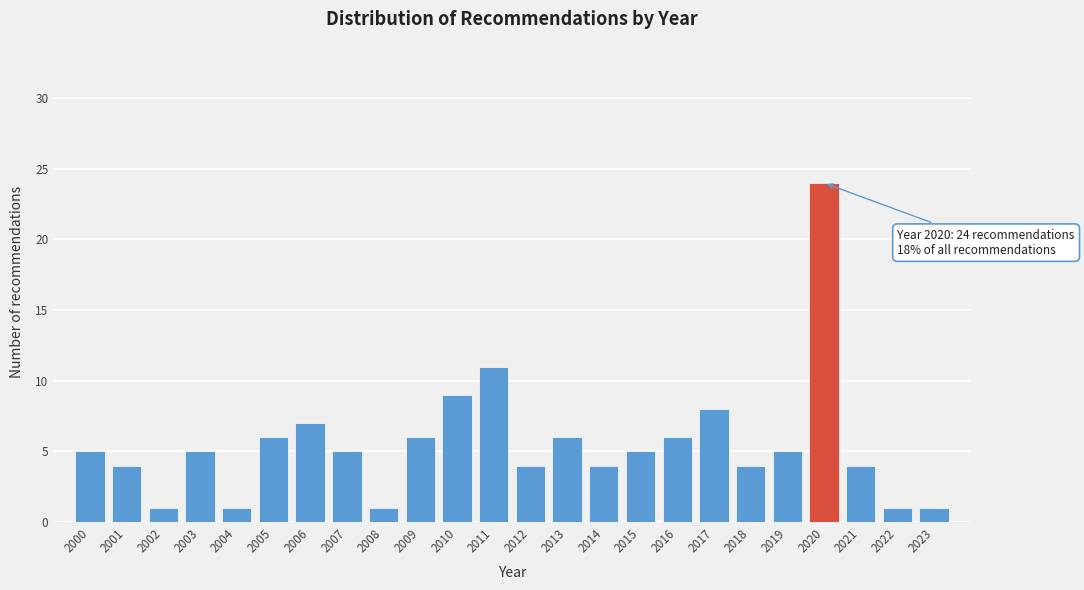

Reading right to left, list all the values displayed in this chart.

2023=1	2022=1	2021=4	2020=24	2019=5	2018=4	2017=8	2016=6	2015=5	2014=4	2013=6	2012=4	2011=11	2010=9	2009=6	2008=1	2007=5	2006=7	2005=6	2004=1	2003=5	2002=1	2001=4	2000=5